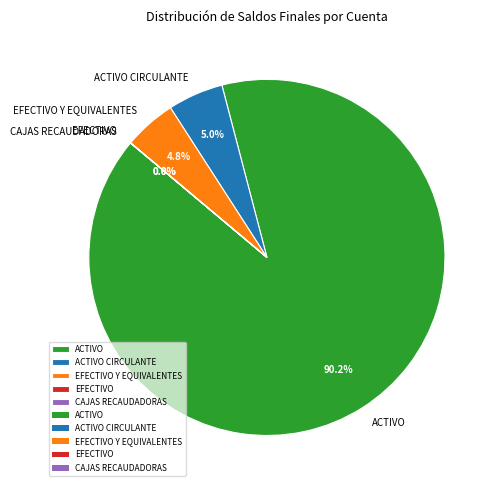

Which category has the biggest portion of the pie?

ACTIVO